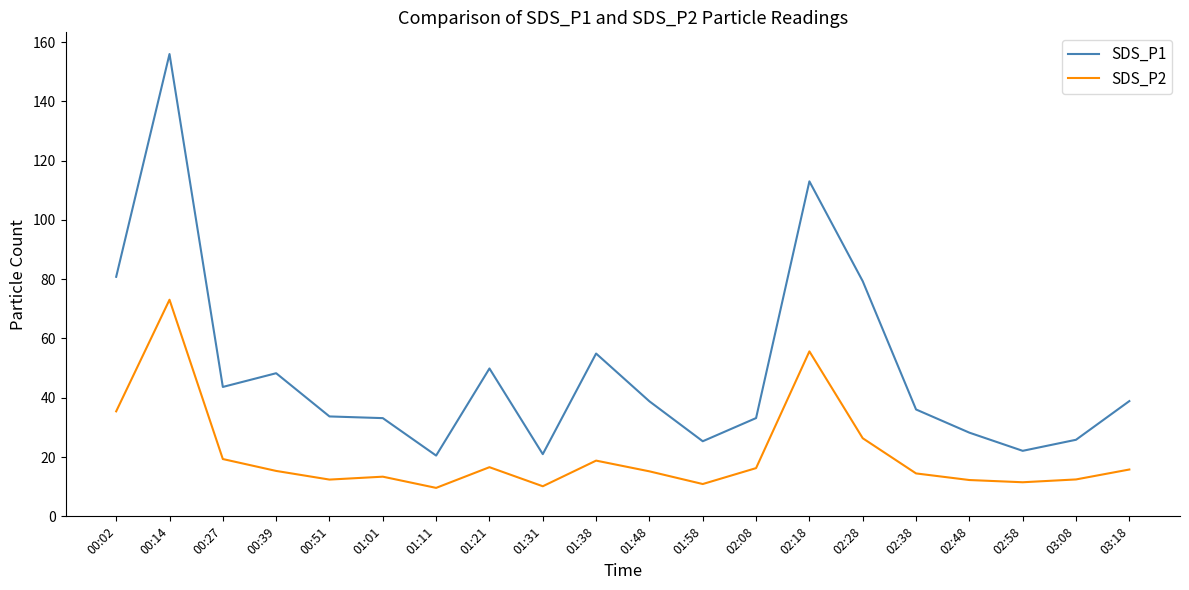

Read the SDS_P2 value at 00:51.

12.4